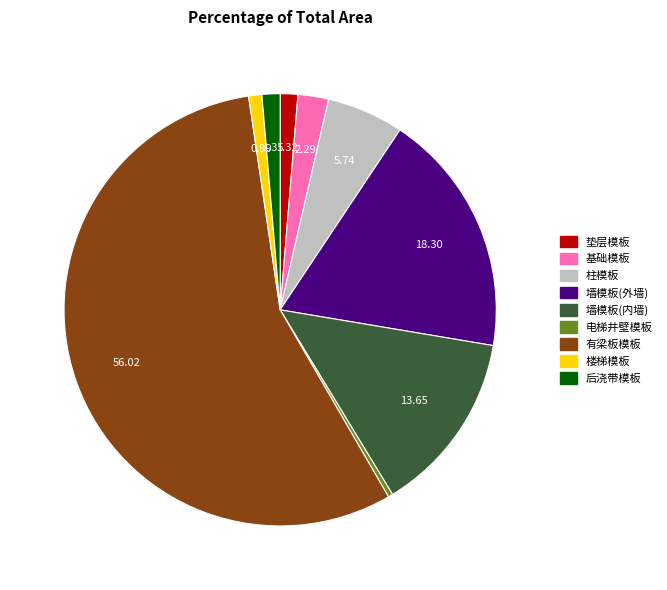

Combined, do 墙模板(内墙) and 楼梯模板 account for over 50%?

No